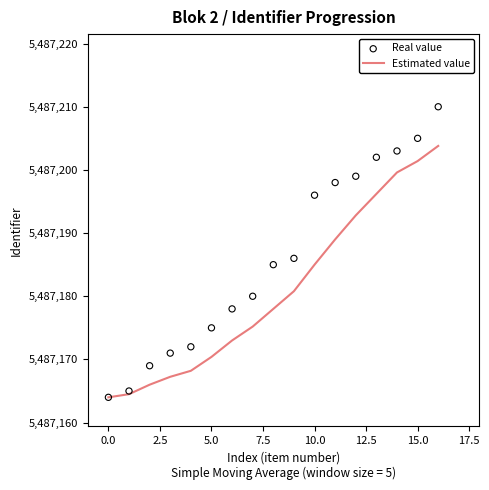

What are all the series names shown in the legend?

Estimated value, Real value